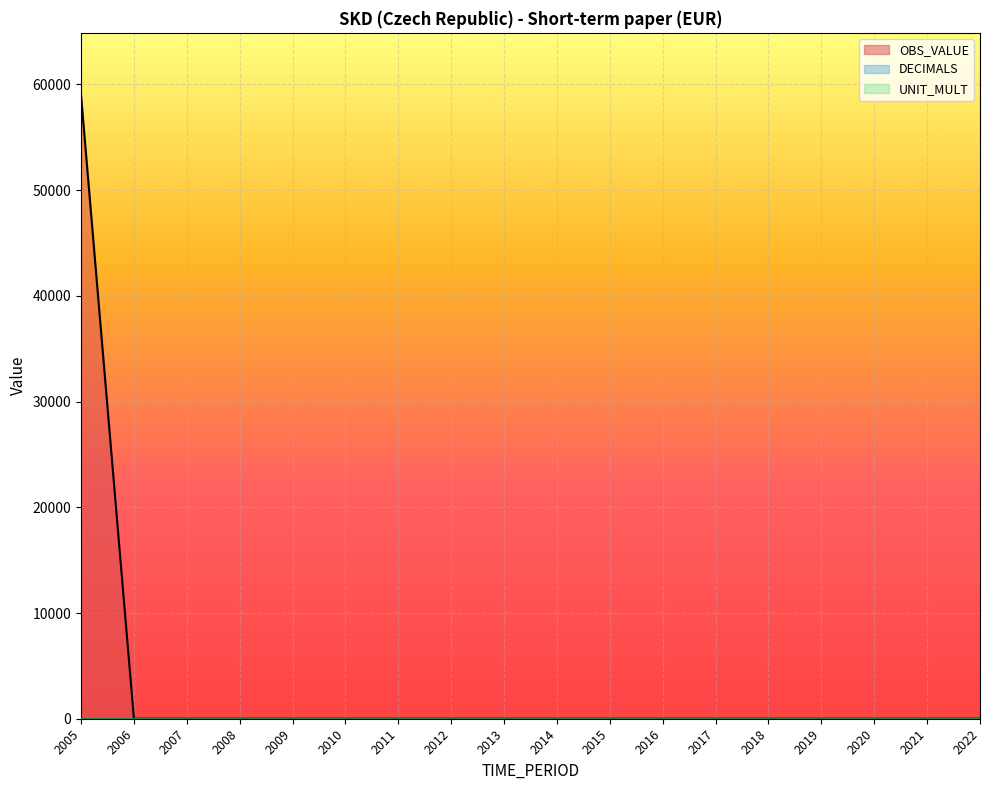

The UNIT_MULT series shows 6.0 at 2009. True or false?

True